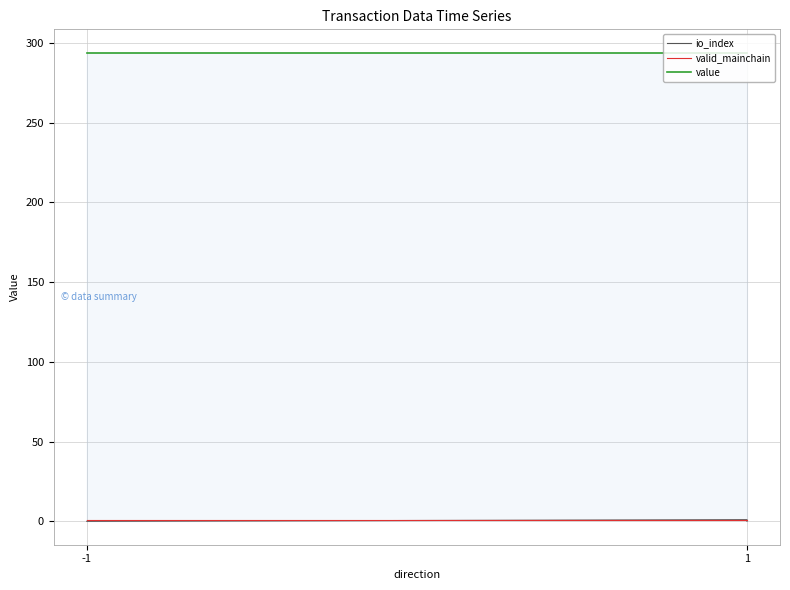

Is it true that value equals 293.8 at -1?

True